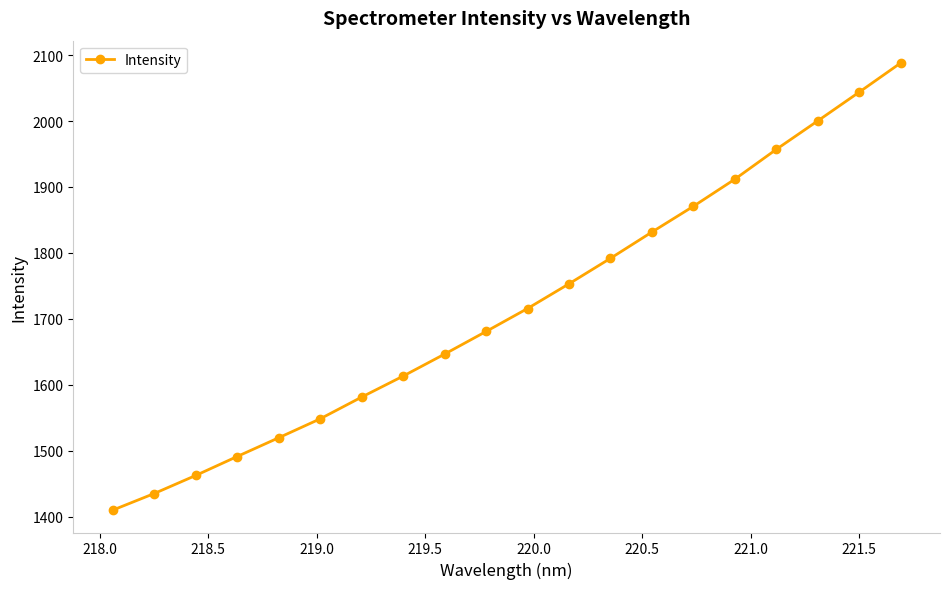

What is the minimum value shown in the chart?

1409.7